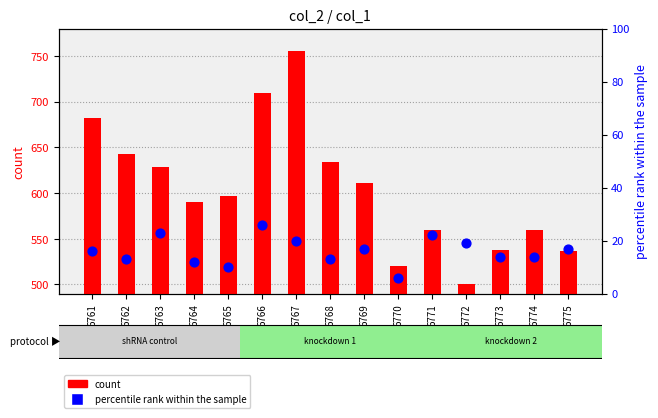

Which series has the widest spread of Y values?

count